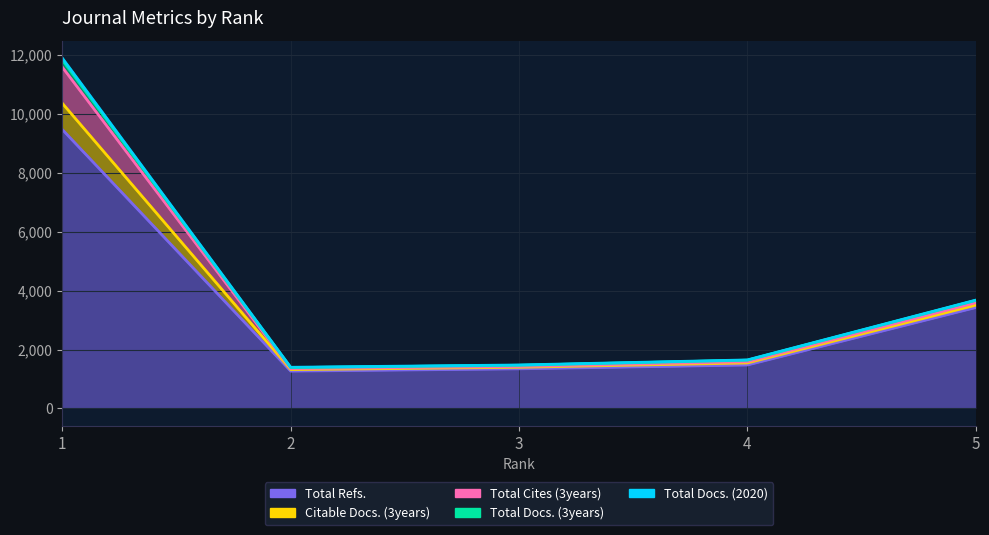

Is it true that Total Docs. (3years) equals 1397 at 2?

True